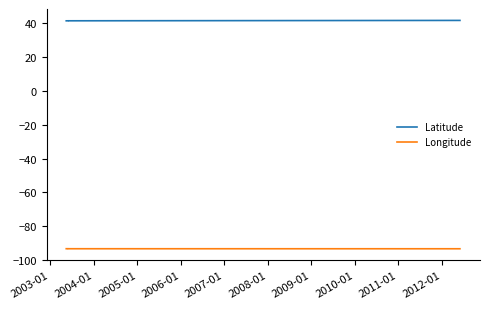

At which category does Longitude reach its first local peak?

2003-01